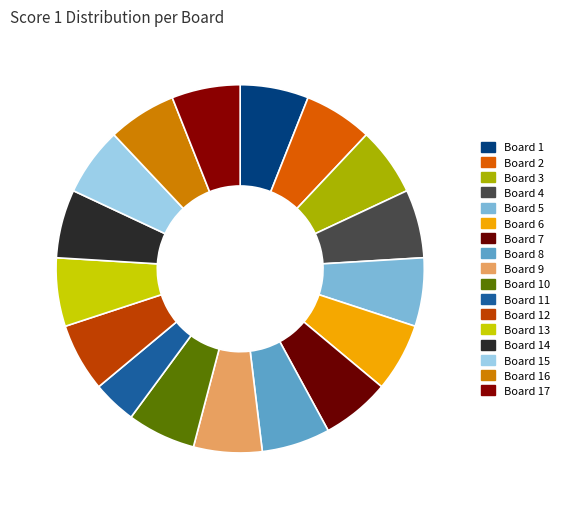

The Board 1 slice represents 6% of the pie. True or false?

True